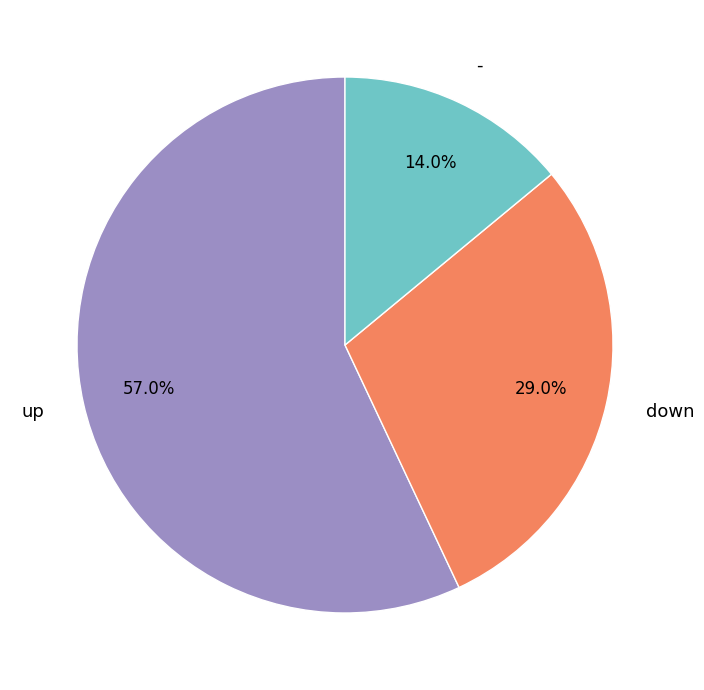

What percentage is the down slice, to the nearest percent?

29%